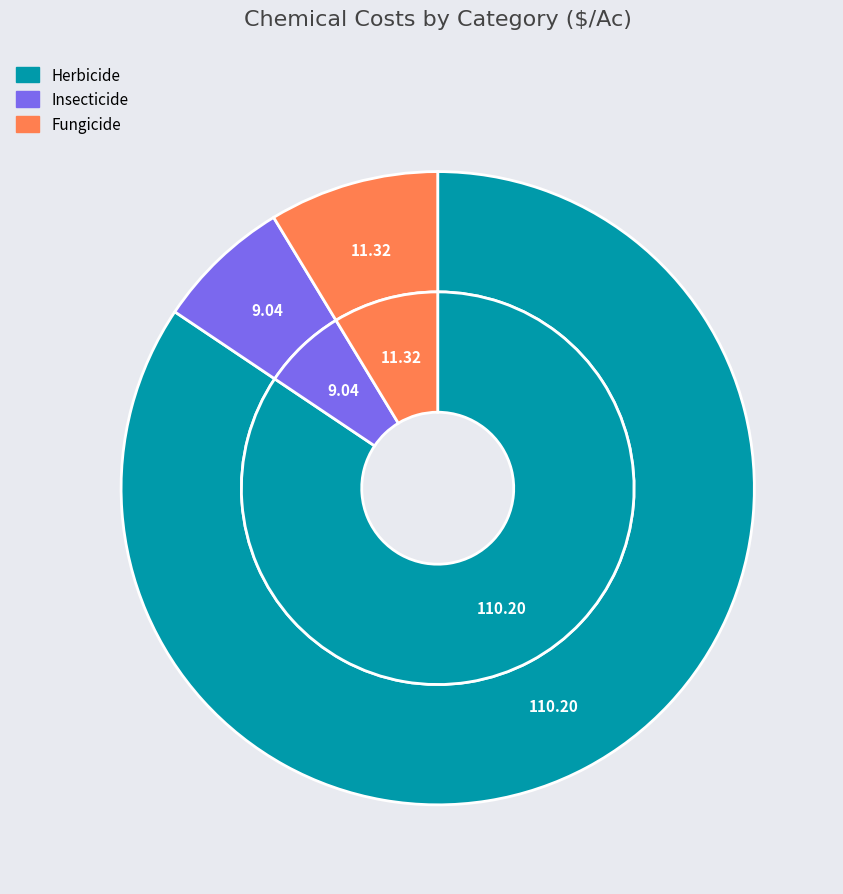

What is the change in value from Insecticide to Fungicide?

+2.3